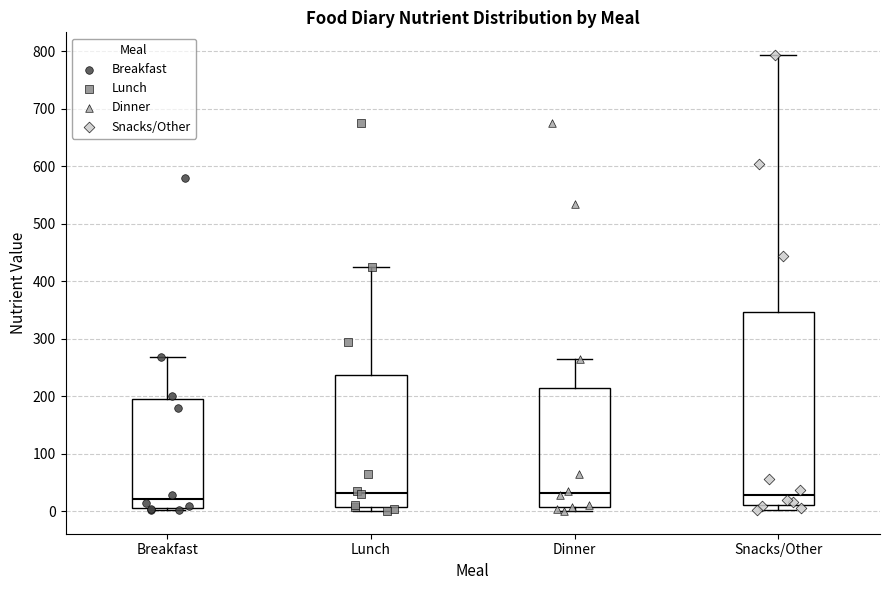

Where does the upper whisker of the box for Lunch end on the y-axis? The values are not printed on the chart, so give them approximately, as read against the axis.

430